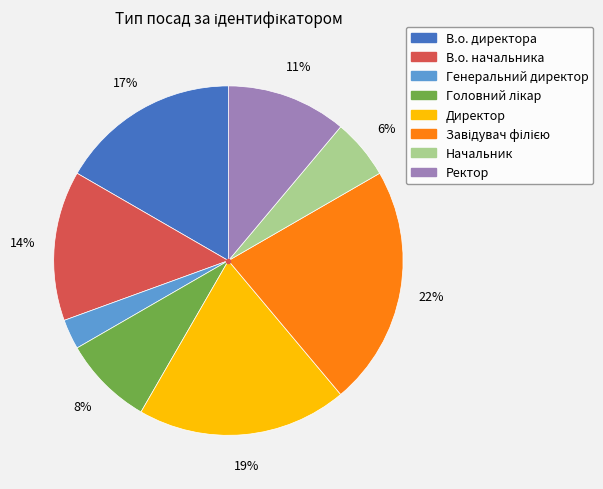

Approximately how many times larger is the value at Генеральний директор compared to Начальник?

0.5